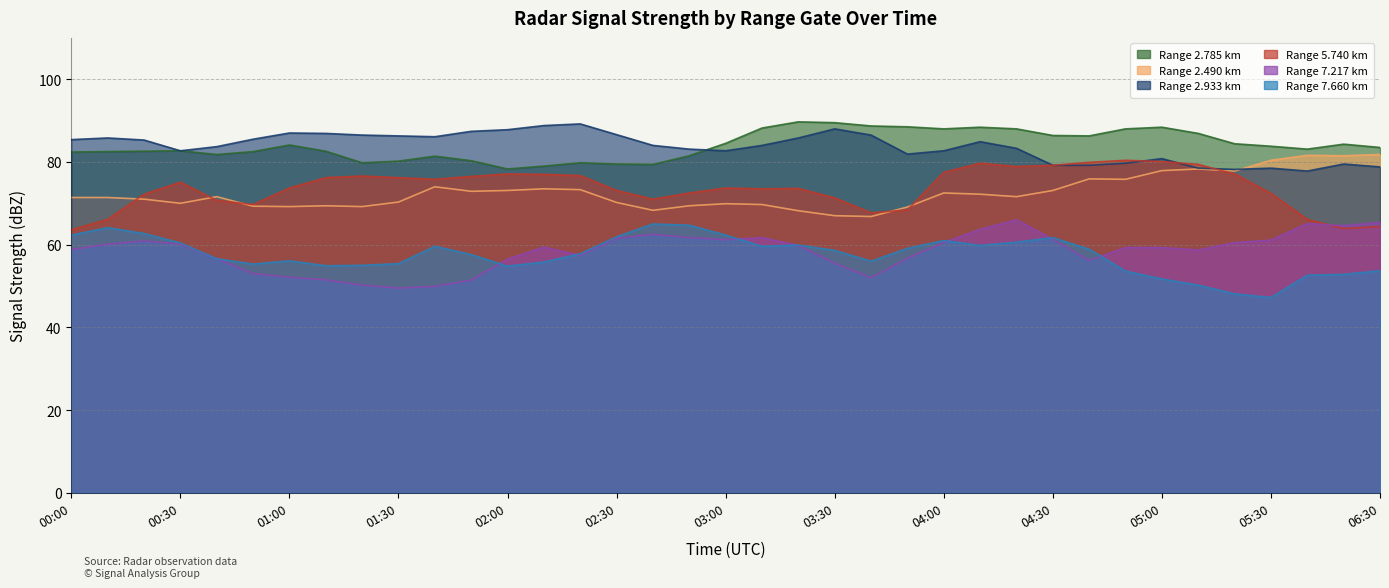

What is the sum of all 2.785 values?

3109.0